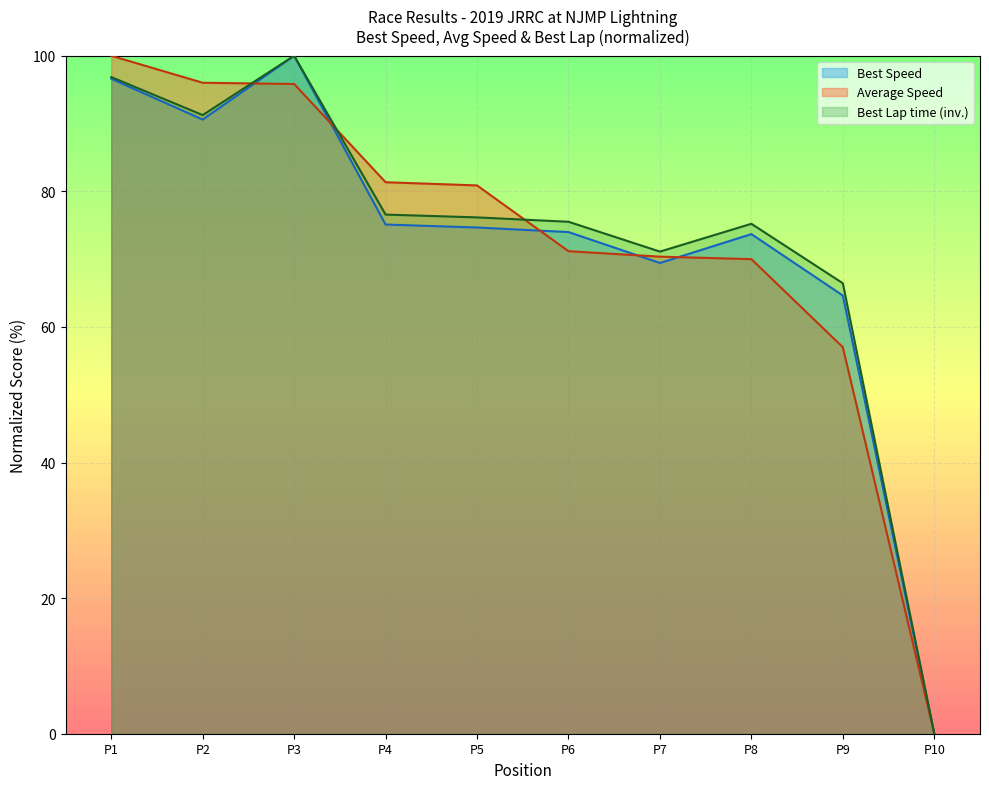

Count the number of categories in the chart.

10